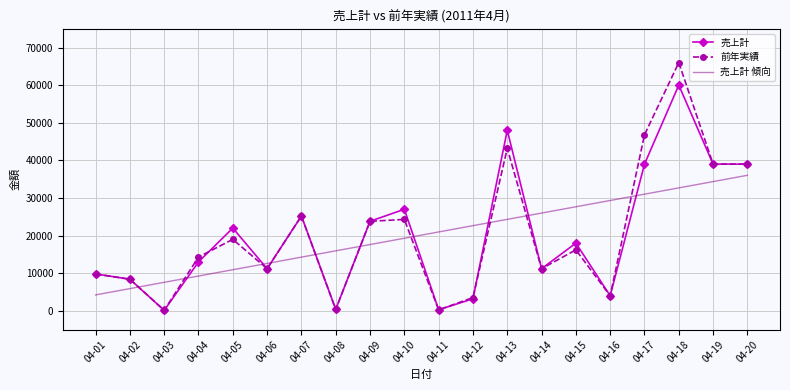

Is the value of 売上計 at 04-03 greater than the value of 売上計 傾向 at 04-01?

No